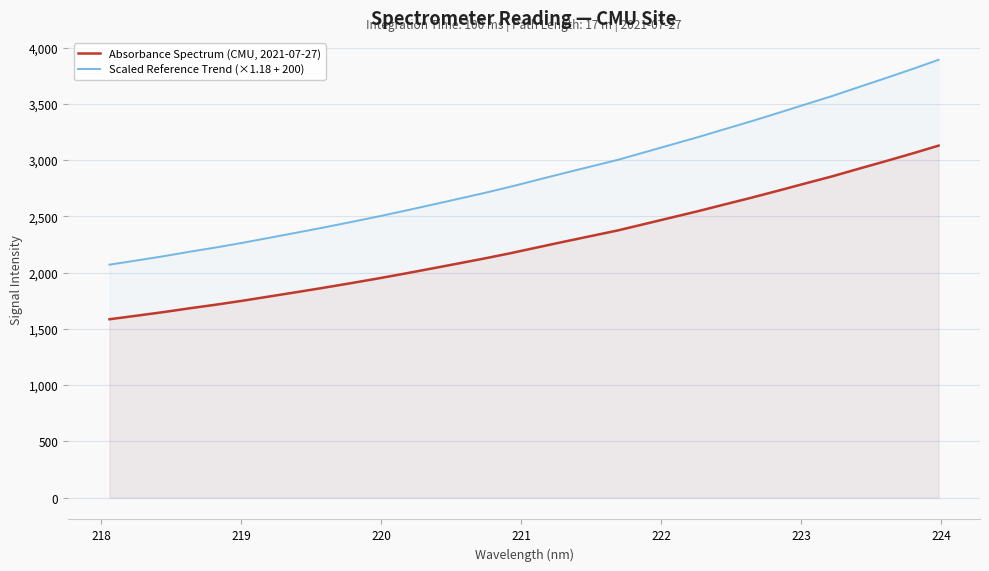

True or false: Absorbance Spectrum (CMU, 2021-07-27) has more than 2 interior local peaks.

False